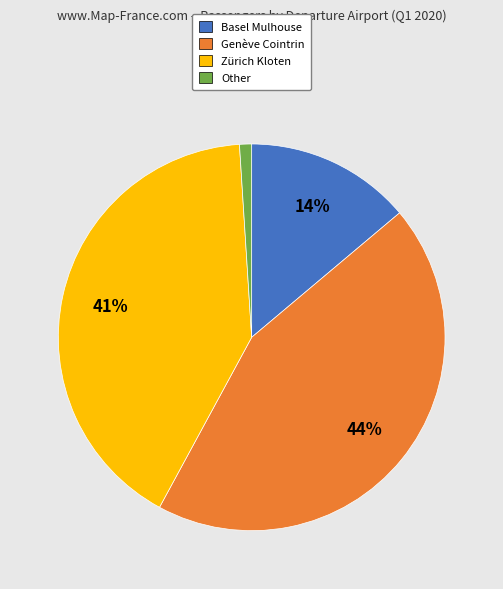

To the nearest percent, what is the average slice percentage?

25%